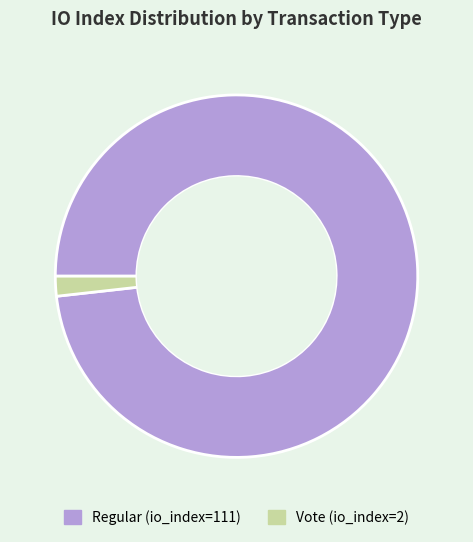

Count the number of slices in the pie.

2